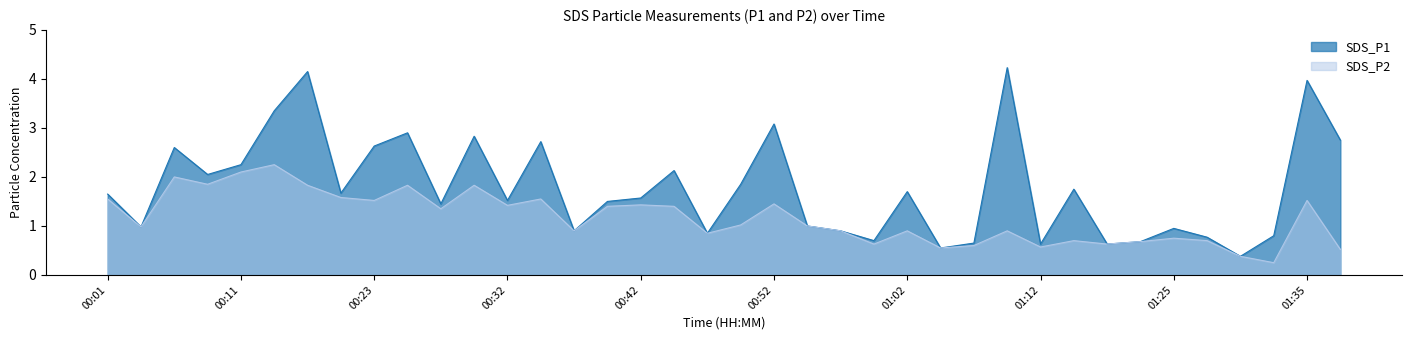

Reading right to left, transcribe all the data shown in this chart.

SDS_P1: 01:37=2.8	01:35=4.0	01:32=0.8	01:30=0.4	01:27=0.8	01:25=0.9	01:20=0.7	01:17=0.6	01:15=1.8	01:12=0.6	01:10=4.2	01:07=0.7	01:04=0.6	01:02=1.7	00:59=0.7	00:57=0.9	00:55=1.0	00:52=3.1	00:50=1.9	00:47=0.8	00:45=2.1	00:42=1.6	00:40=1.5	00:37=0.9	00:35=2.7	00:32=1.5	00:30=2.8	00:28=1.4	00:25=2.9	00:23=2.6	00:20=1.7	00:18=4.2	00:15=3.4	00:11=2.2	00:08=2.0	00:06=2.6	00:03=1.0	00:01=1.6
SDS_P2: 01:37=0.5	01:35=1.5	01:32=0.2	01:30=0.4	01:27=0.7	01:25=0.8	01:20=0.7	01:17=0.6	01:15=0.7	01:12=0.6	01:10=0.9	01:07=0.6	01:04=0.6	01:02=0.9	00:59=0.6	00:57=0.9	00:55=1.0	00:52=1.4	00:50=1.0	00:47=0.8	00:45=1.4	00:42=1.4	00:40=1.4	00:37=0.9	00:35=1.6	00:32=1.4	00:30=1.8	00:28=1.4	00:25=1.8	00:23=1.5	00:20=1.6	00:18=1.8	00:15=2.2	00:11=2.1	00:08=1.9	00:06=2.0	00:03=1.0	00:01=1.6